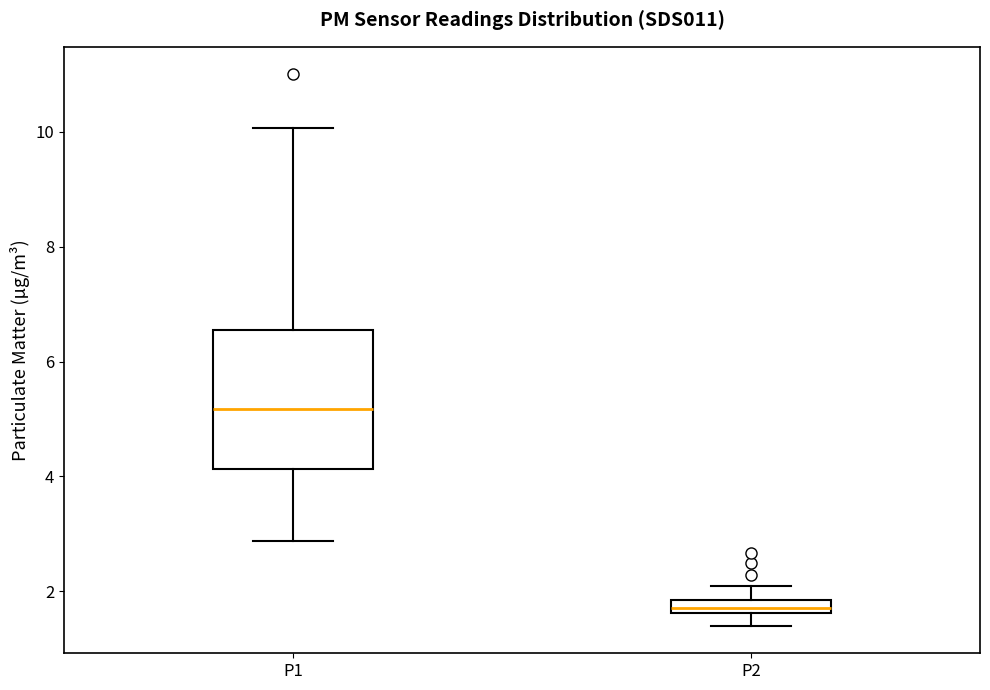

Where is the upper edge of the box for P1 on the y-axis? The values are not printed on the chart, so give them approximately, as read against the axis.

6.6